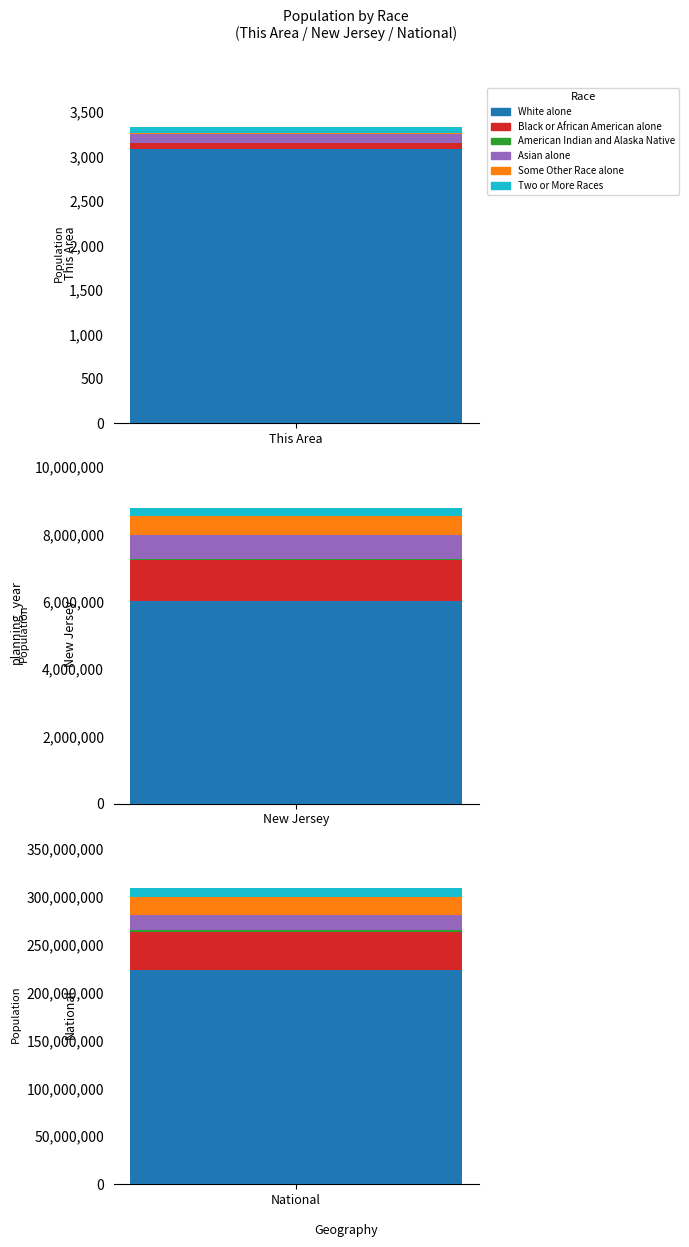

Is the value of Two or More Races at National greater than the value of American Indian and Alaska Native at This Area?

Yes